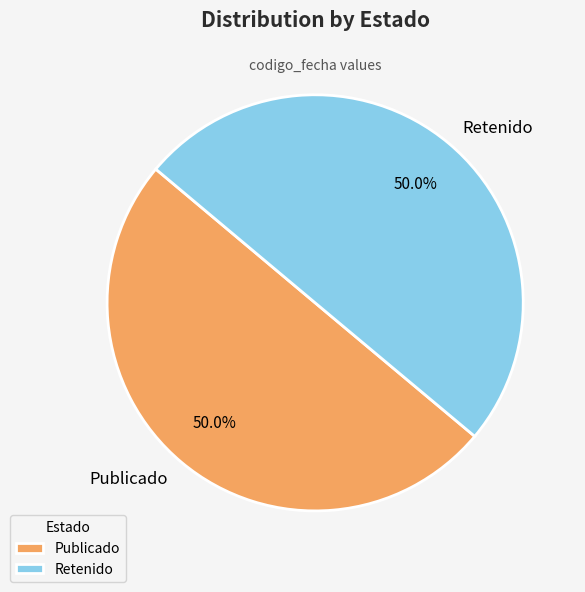

Combined, do Retenido and Publicado account for over 50%?

Yes